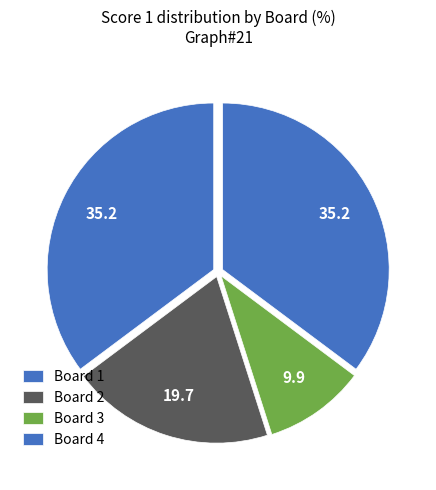

How many segments does this pie chart have?

4